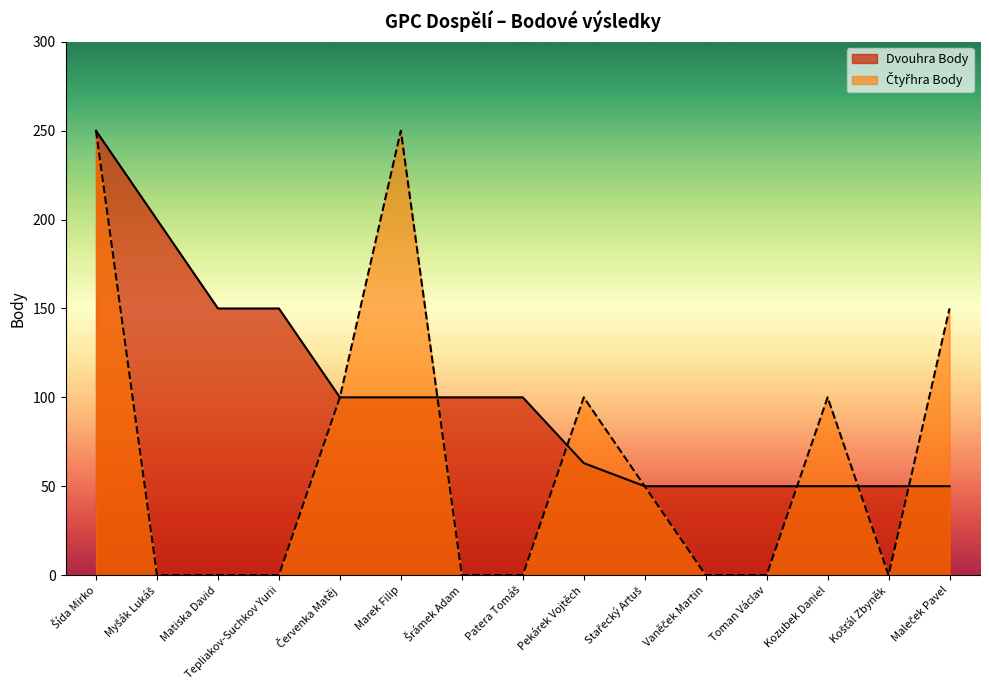

Which has a higher value, Maleček Pavel or Šída Mirko?

Šída Mirko